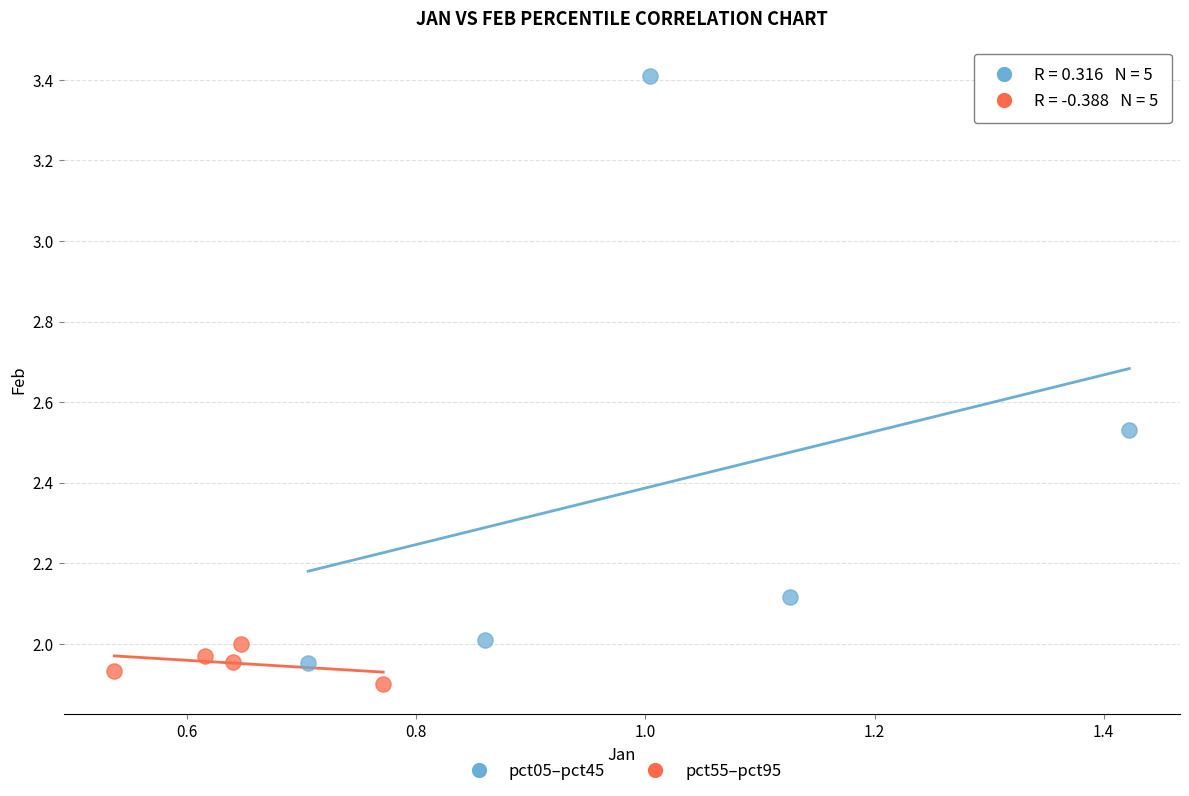

Which series contains the highest Y value?

pct05–pct45